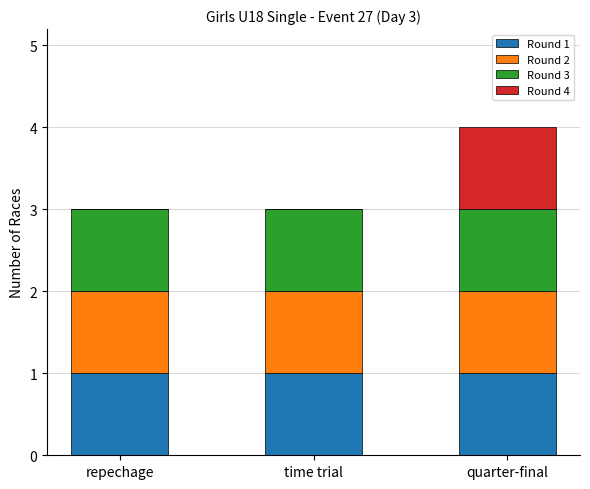

Is it true that Round 1 equals 0 at quarter-final?

False